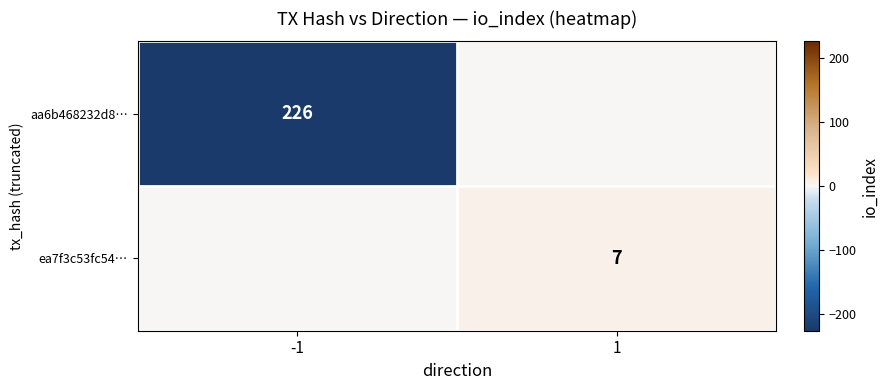

What is the total value across all series at 1?

7